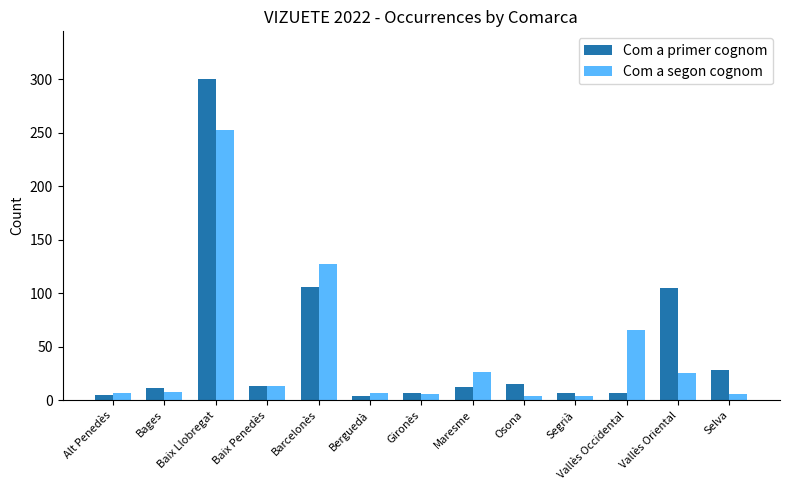

What is the difference between the maximum and minimum values in the Com a segon cognom series?

249